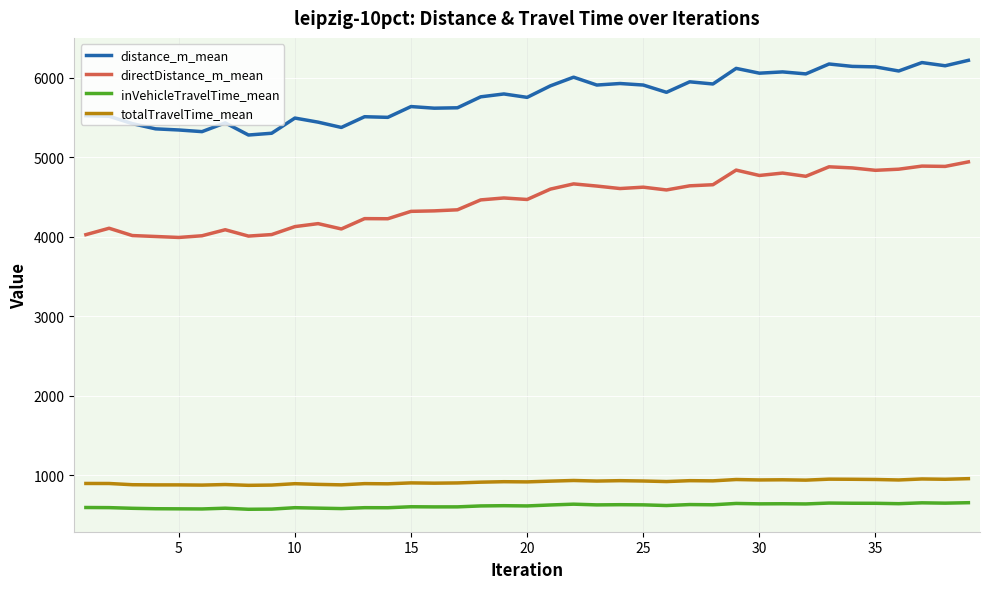

What is the difference between the maximum and minimum values in the directDistance_m_mean series?

950.7